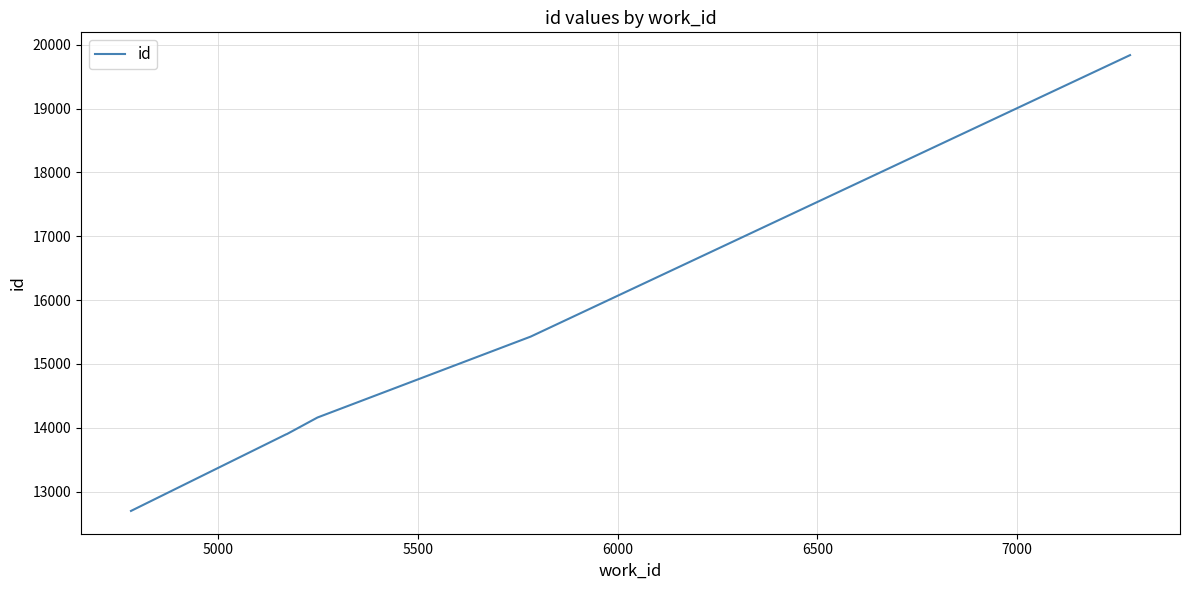

True or false: there are more than 1 points higher than both neighbors.

False